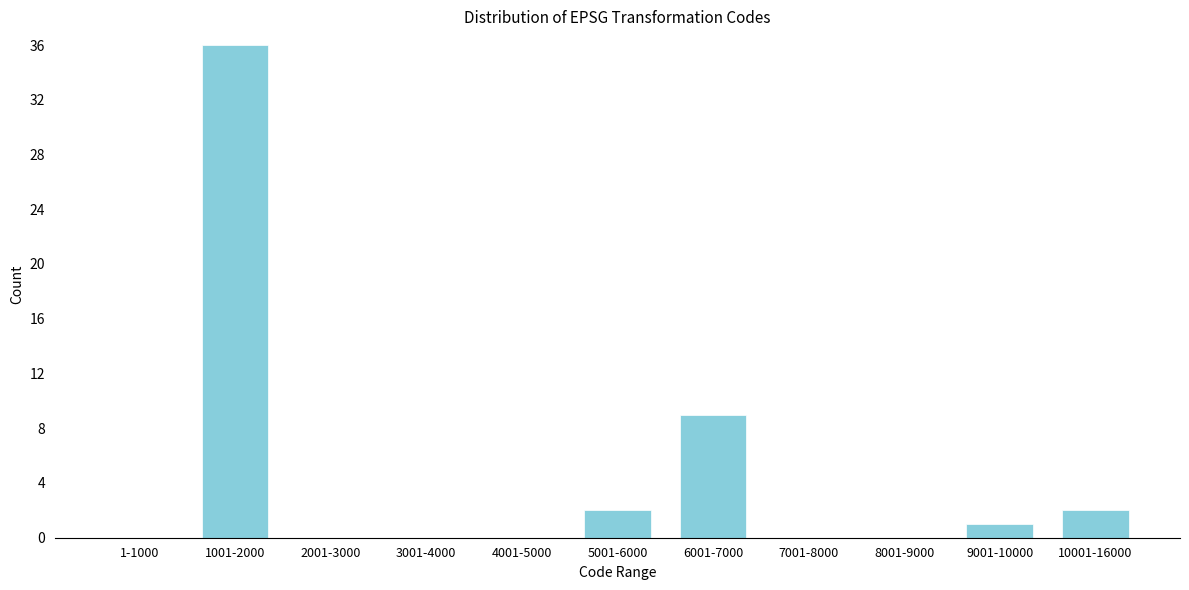

Reading left to right, list all the values displayed in this chart.

1-1000=0	1001-2000=36	2001-3000=0	3001-4000=0	4001-5000=0	5001-6000=2	6001-7000=9	7001-8000=0	8001-9000=0	9001-10000=1	10001-16000=2